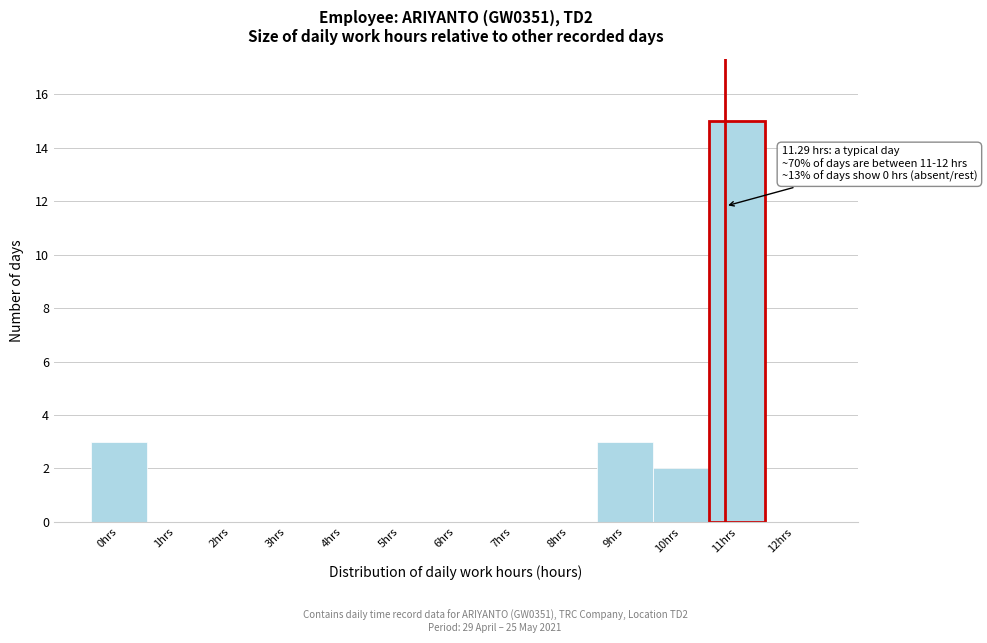

What is the greatest value displayed?

15